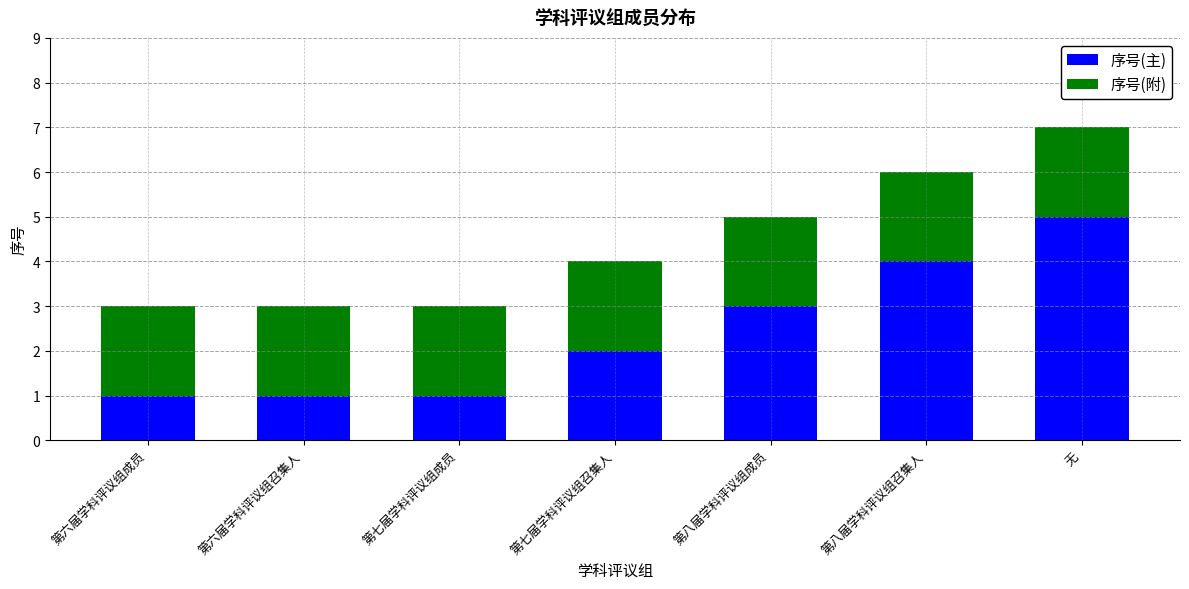

What is the difference between the second highest and second lowest values in the 序号(主) series?

3